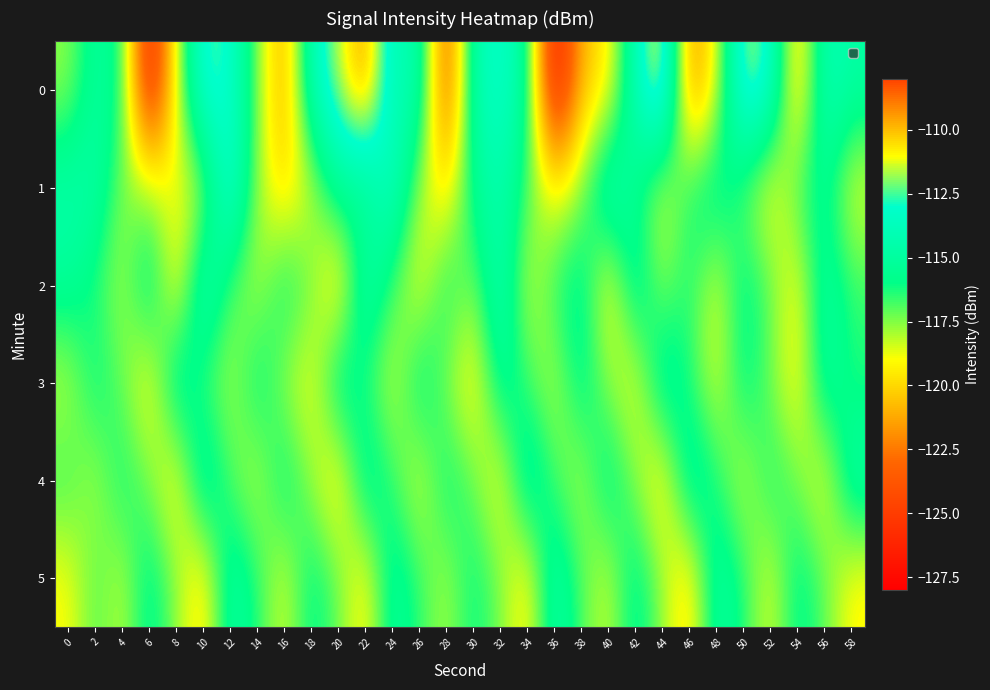

What is the total value across all series at 46?

-705.4